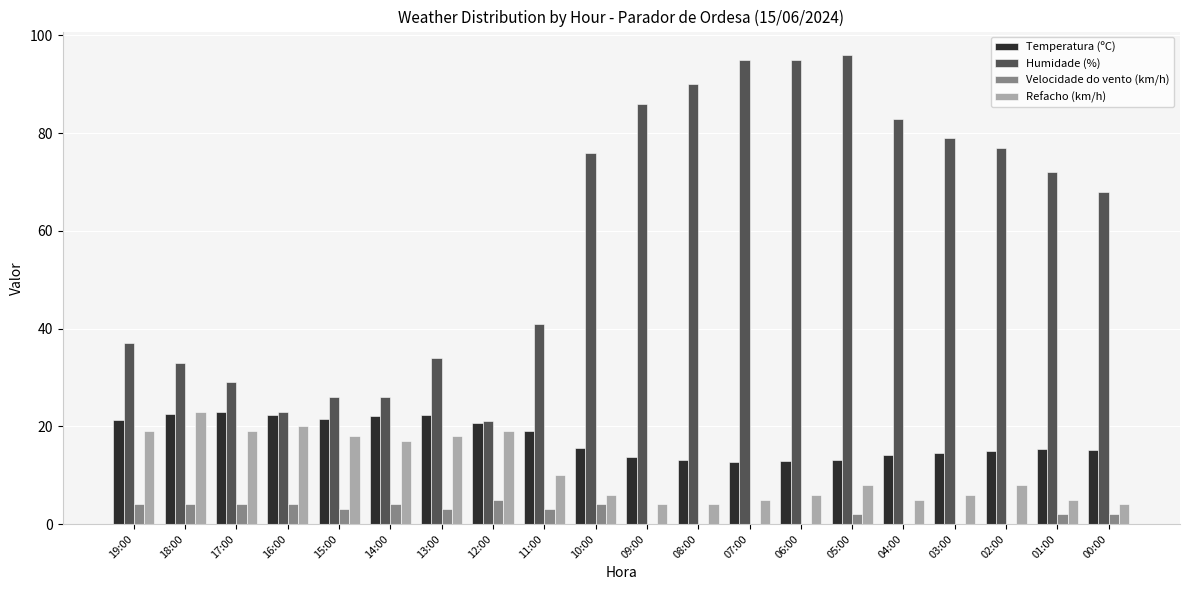

The value of Humidade (%) at 16:00 is 23.0. True or false?

True